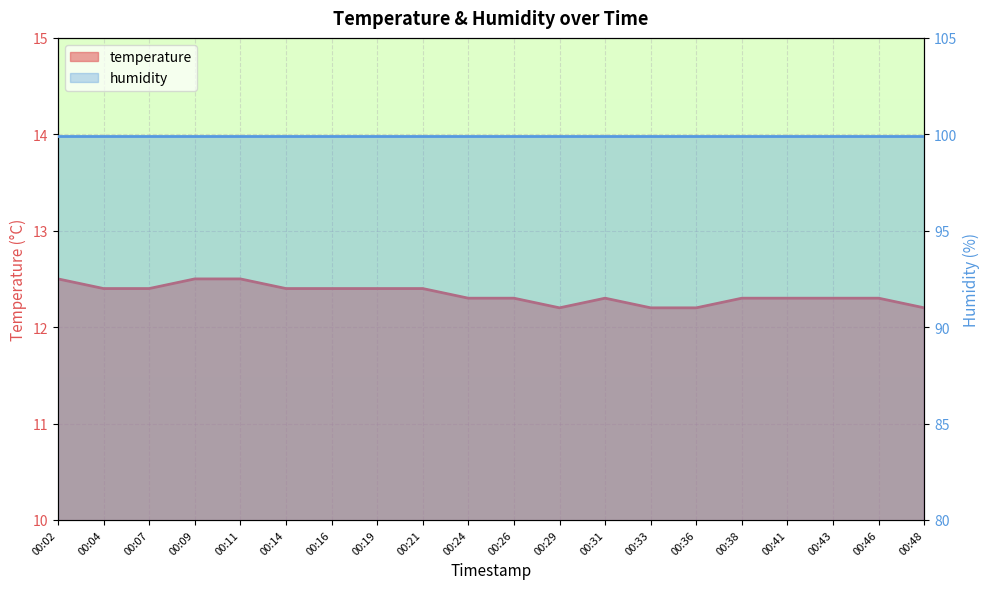

What is the value of the 13th point from the left?

12.3